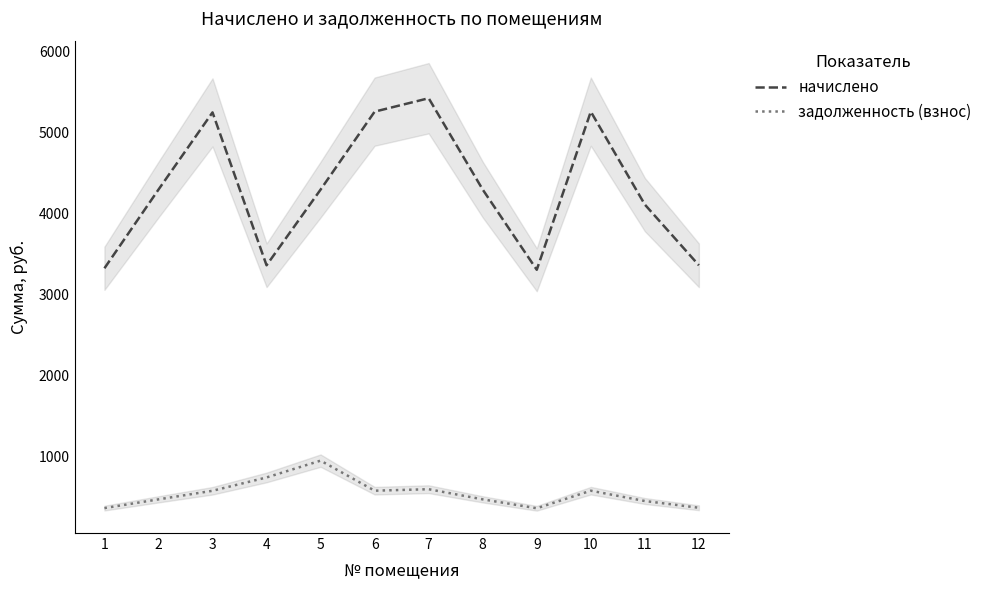

At which label is начислено closest to 4362?

2